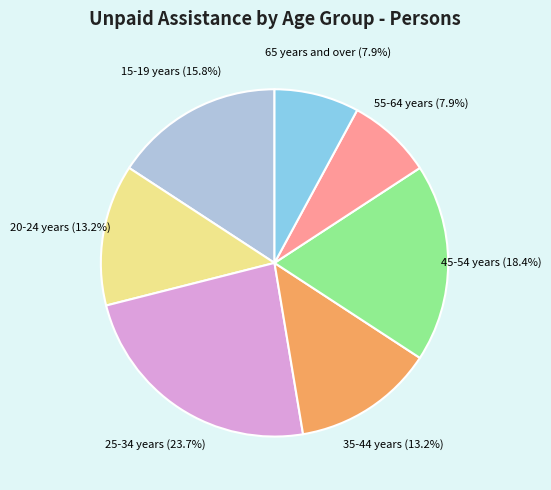

Is there any slice that represents more than half of the pie?

No